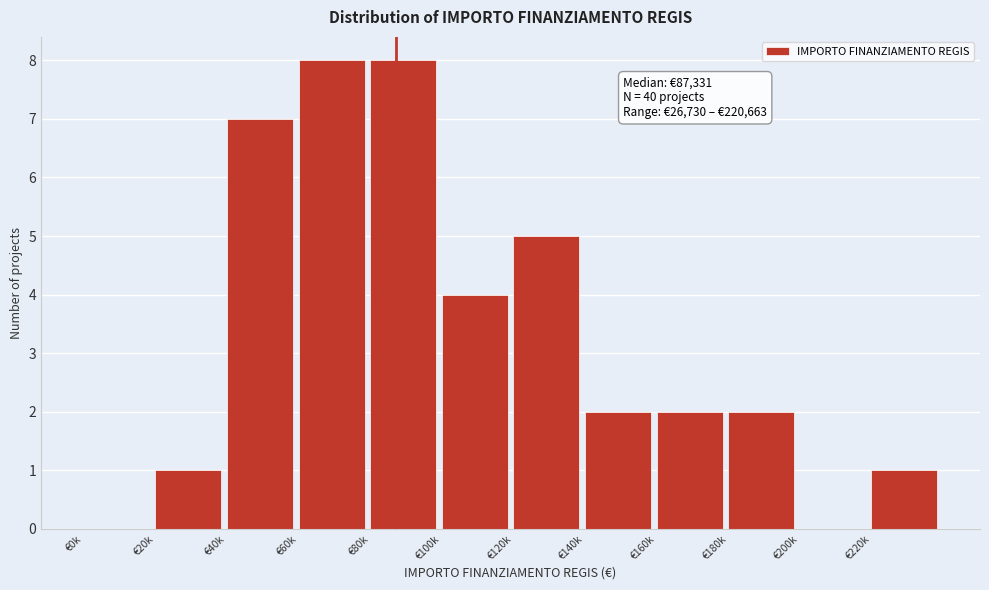

Reading left to right, list all the values displayed in this chart.

€0k=0	€20k=1	€40k=7	€60k=8	€80k=8	€100k=4	€120k=5	€140k=2	€160k=2	€180k=2	€200k=0	€220k=1